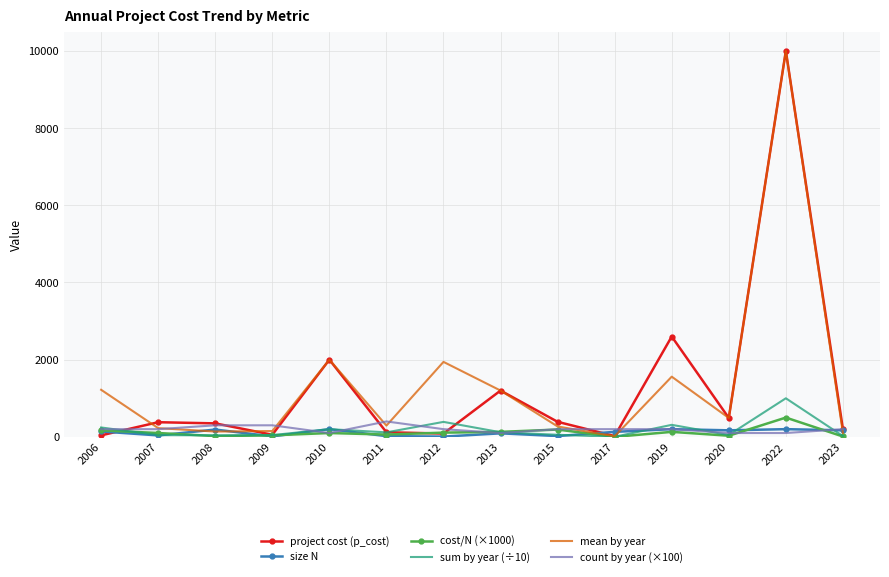

True or false: project cost (p_cost) has a value of 10000.0 at 2022.

True